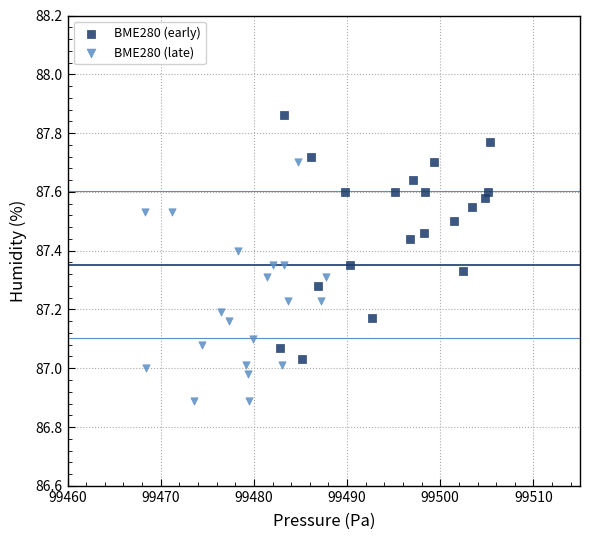

Which series reaches the minimum Y coordinate?

BME280 (late)